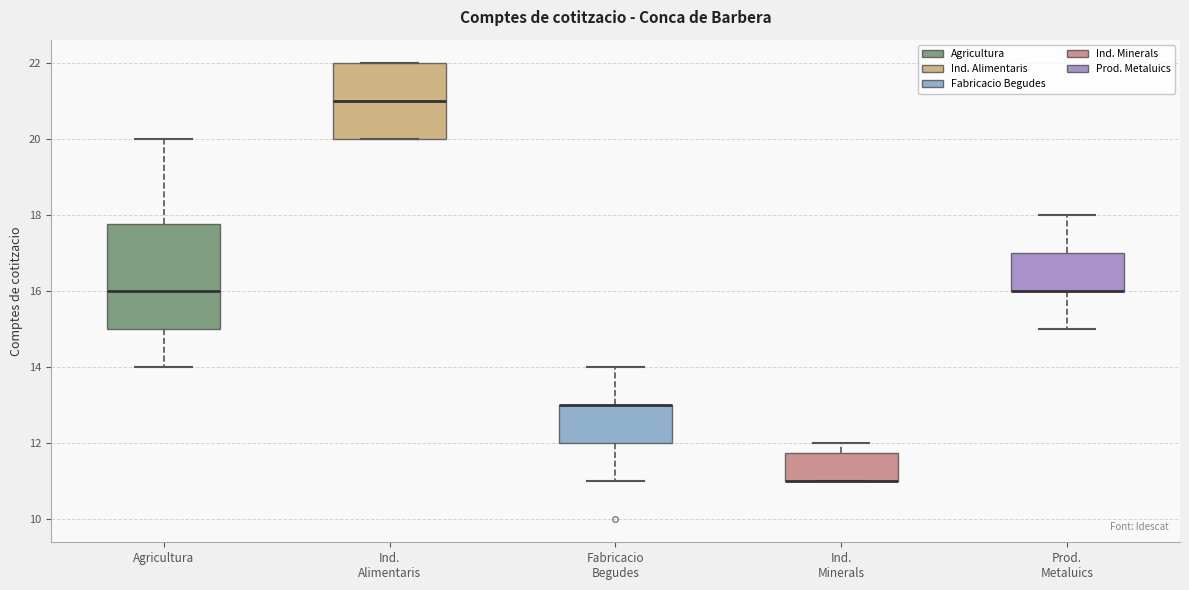

Reading left to right, transcribe this box plot: for each box, give where its median line is, the range the box spans, and where its two whiskers end, as read against the y-axis. The values are not printed on the chart, so give them approximately, as read against the axis.

Agricultura: median 16.0, box 15.0 to 17.8, whiskers 14.0 to 20.0
Ind. Alimentaris: median 21.0, box 20.0 to 22.0, whiskers 20.0 to 22.0
Fabricacio Begudes: median 13.0 (drawn on the box's upper edge), box 12.0 to 13.0, whiskers 11.0 to 14.0
Ind. Minerals: median 11.0 (drawn on the box's lower edge), box 11.0 to 11.8, whiskers 11.0 to 12.0
Prod. Metaluics: median 16.0 (drawn on the box's lower edge), box 16.0 to 17.0, whiskers 15.0 to 18.0